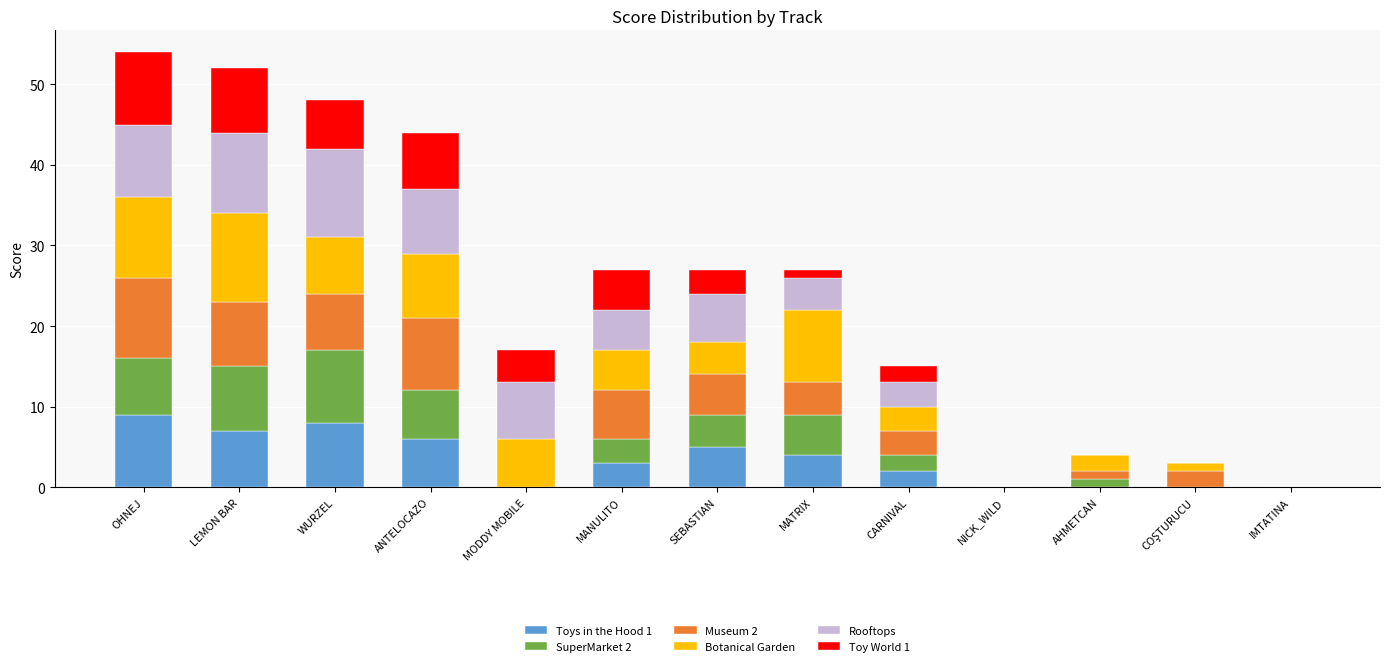

What is the total value across all series at ANTELOCAZO?

44